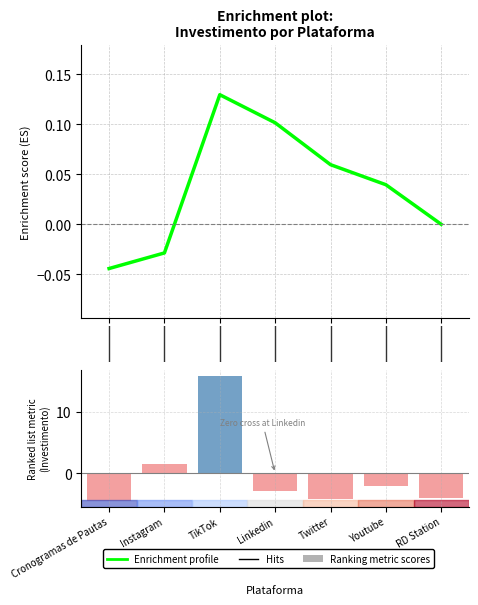

What is the difference between the highest and lowest values at 0?

1.6